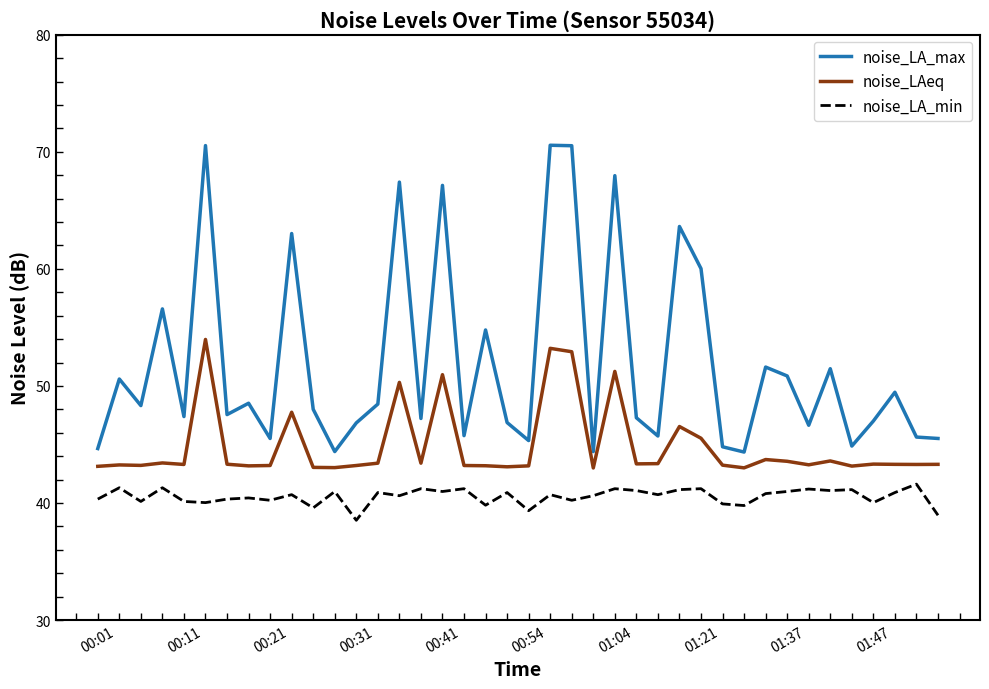

Which series has the largest total across all categories?

noise_LA_max